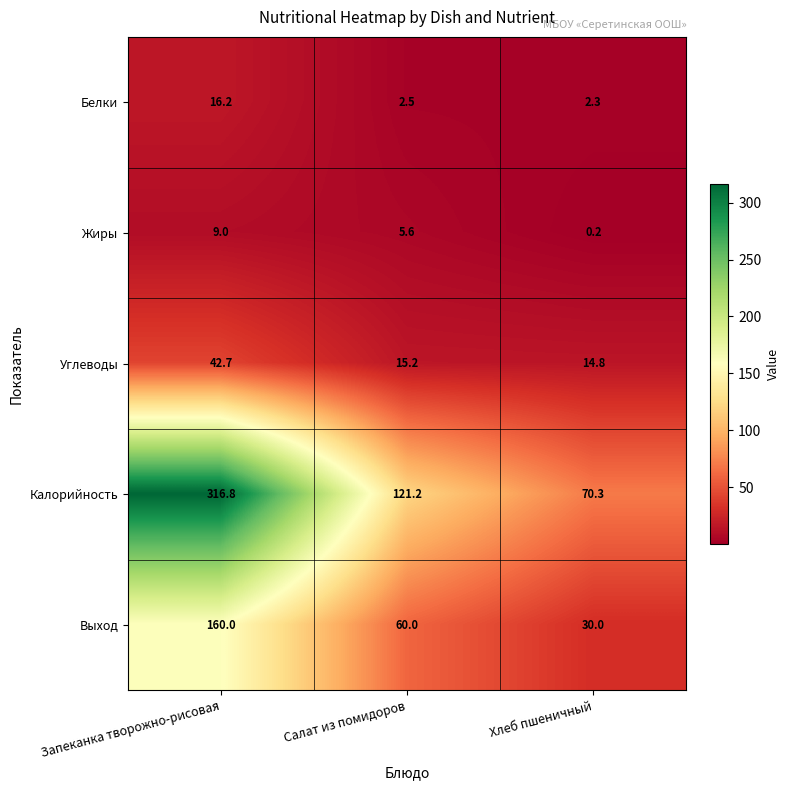

At how many categories does at least one series exceed 313?

1